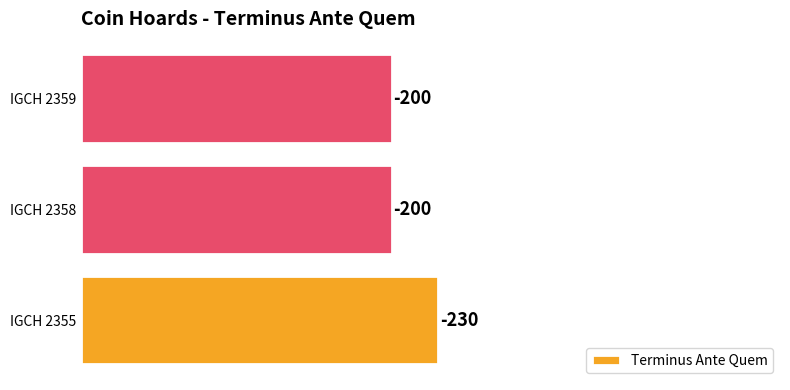

How many bars are there in total?

3